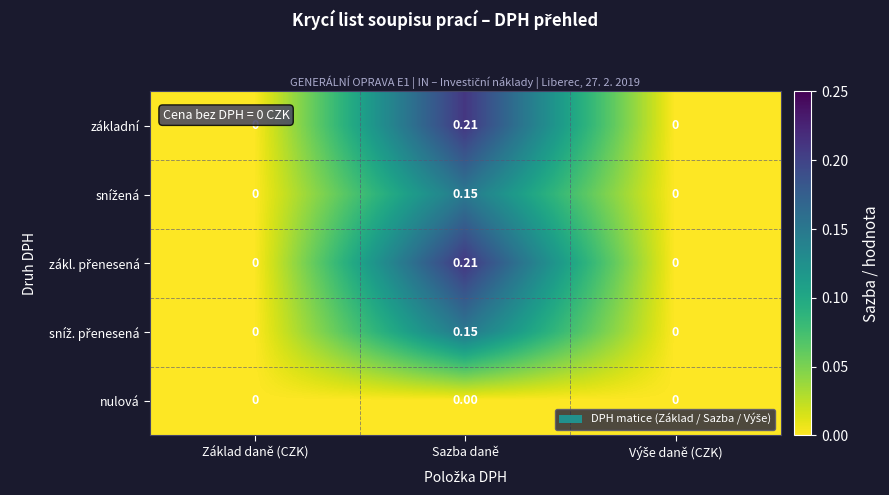

At which category is the sum across all series the highest?

Sazba daně